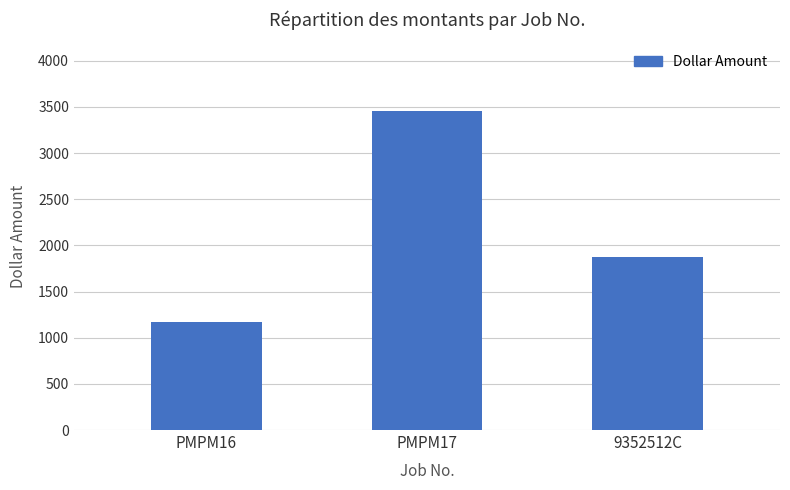

True or false: the data shows 1930.4 at PMPM16.

False